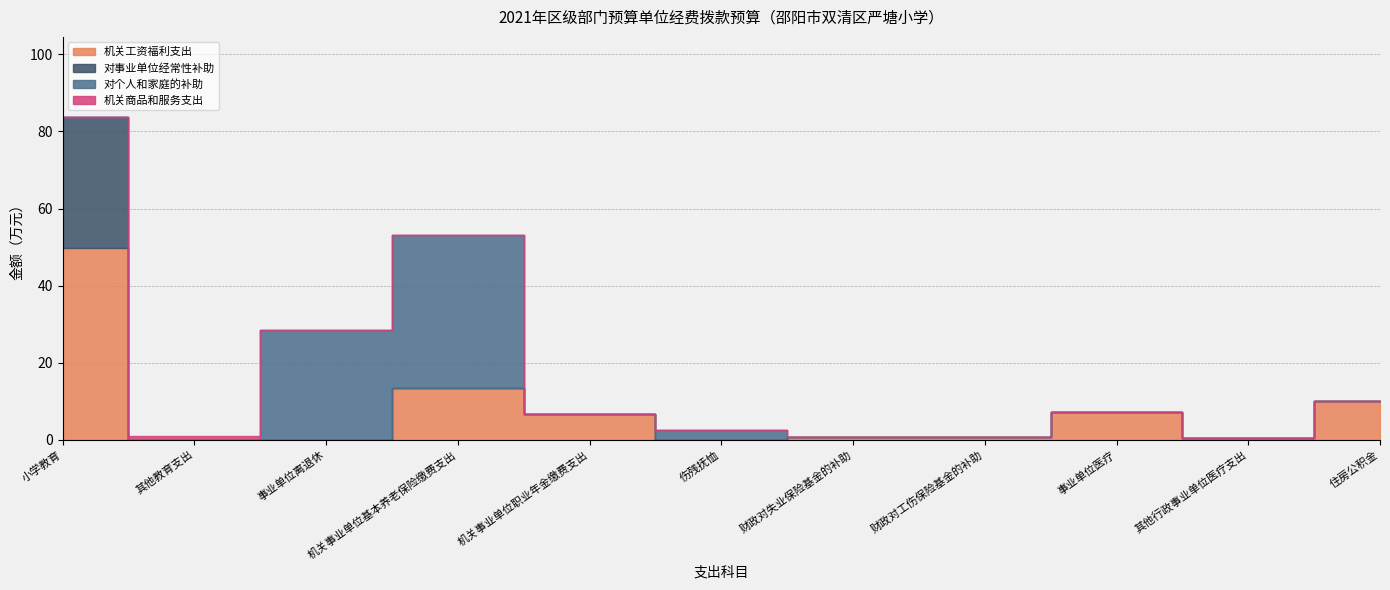

Does the chart display data point markers on the line(s)?

No